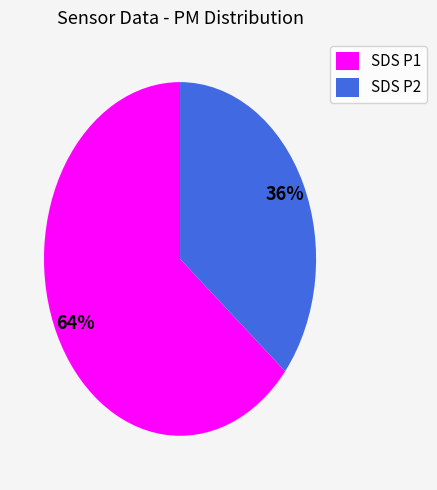

How many slices are in this pie chart?

2